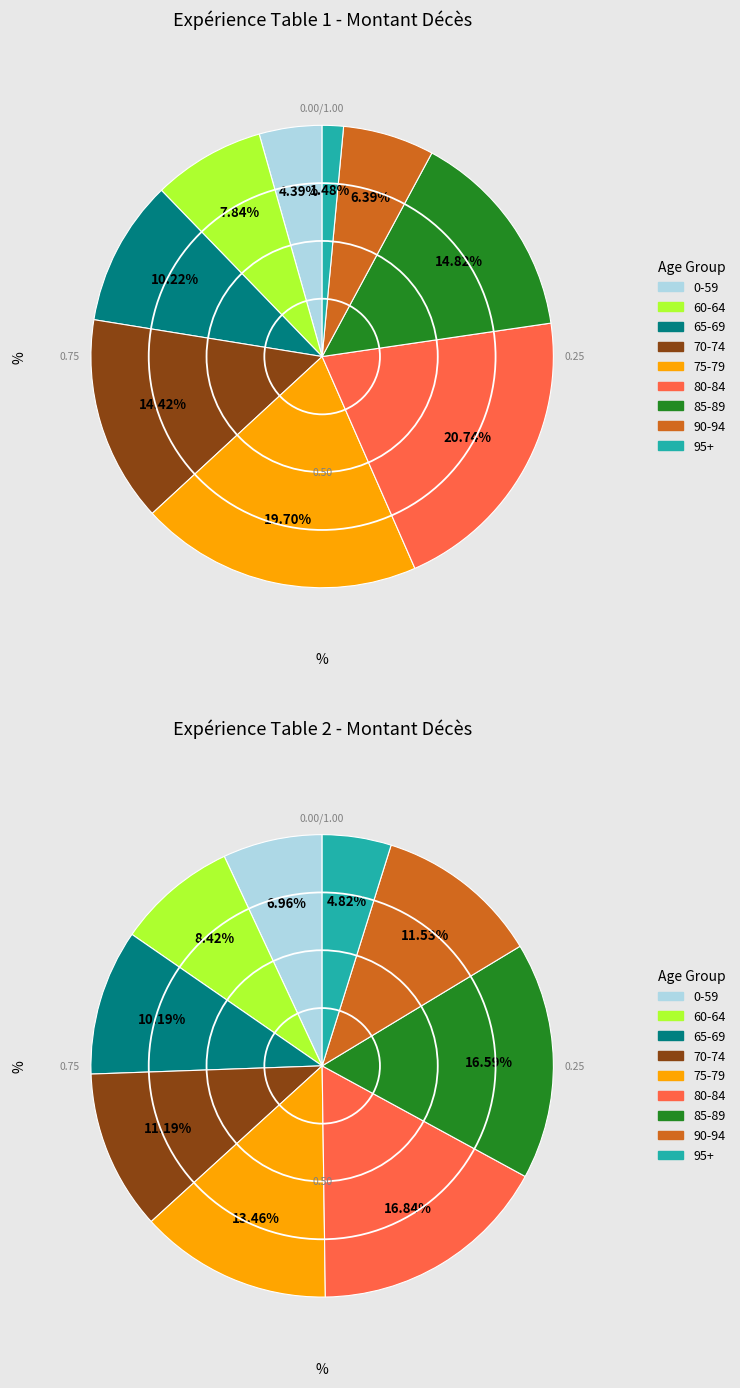

Is it true that 60-64 is 8% of the pie?

True